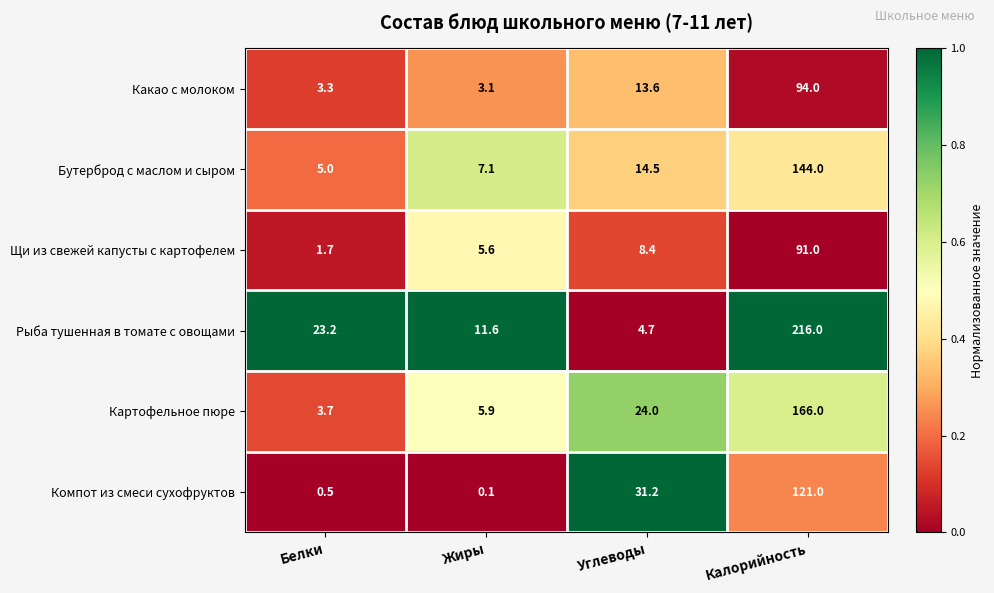

Read the Компот из смеси сухофруктов value at Калорийность.

121.0